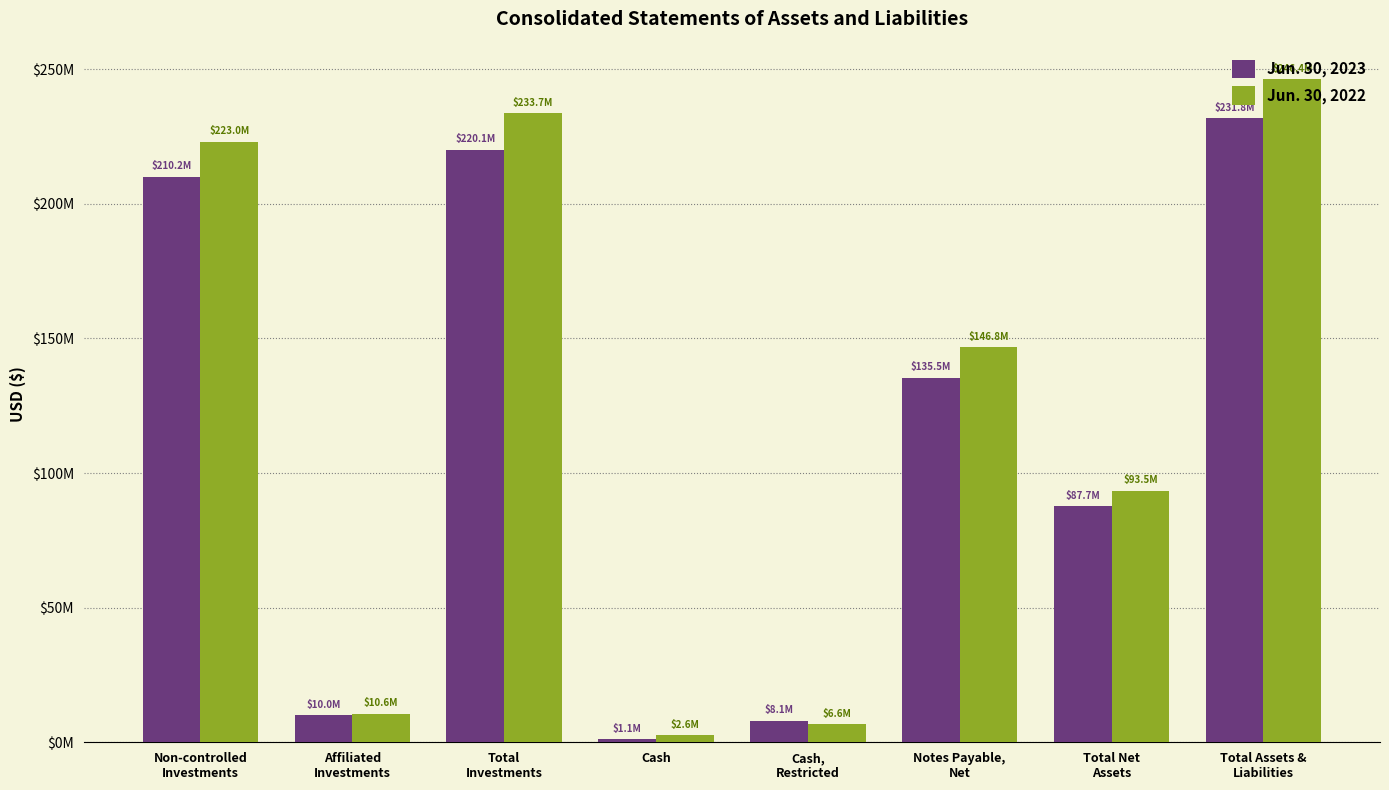

At which category is the sum across all series the highest?

Total Assets &
Liabilities